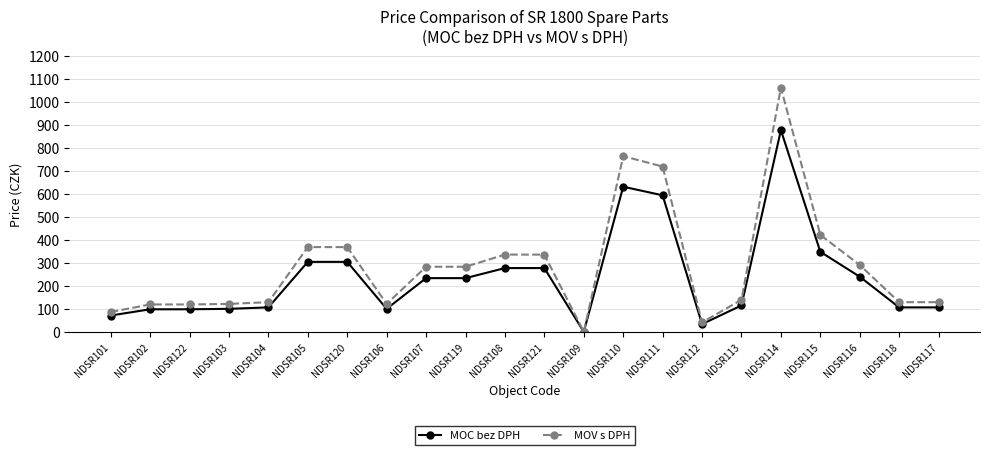

Where is MOC bez DPH nearest to the value 440?

NDSR115